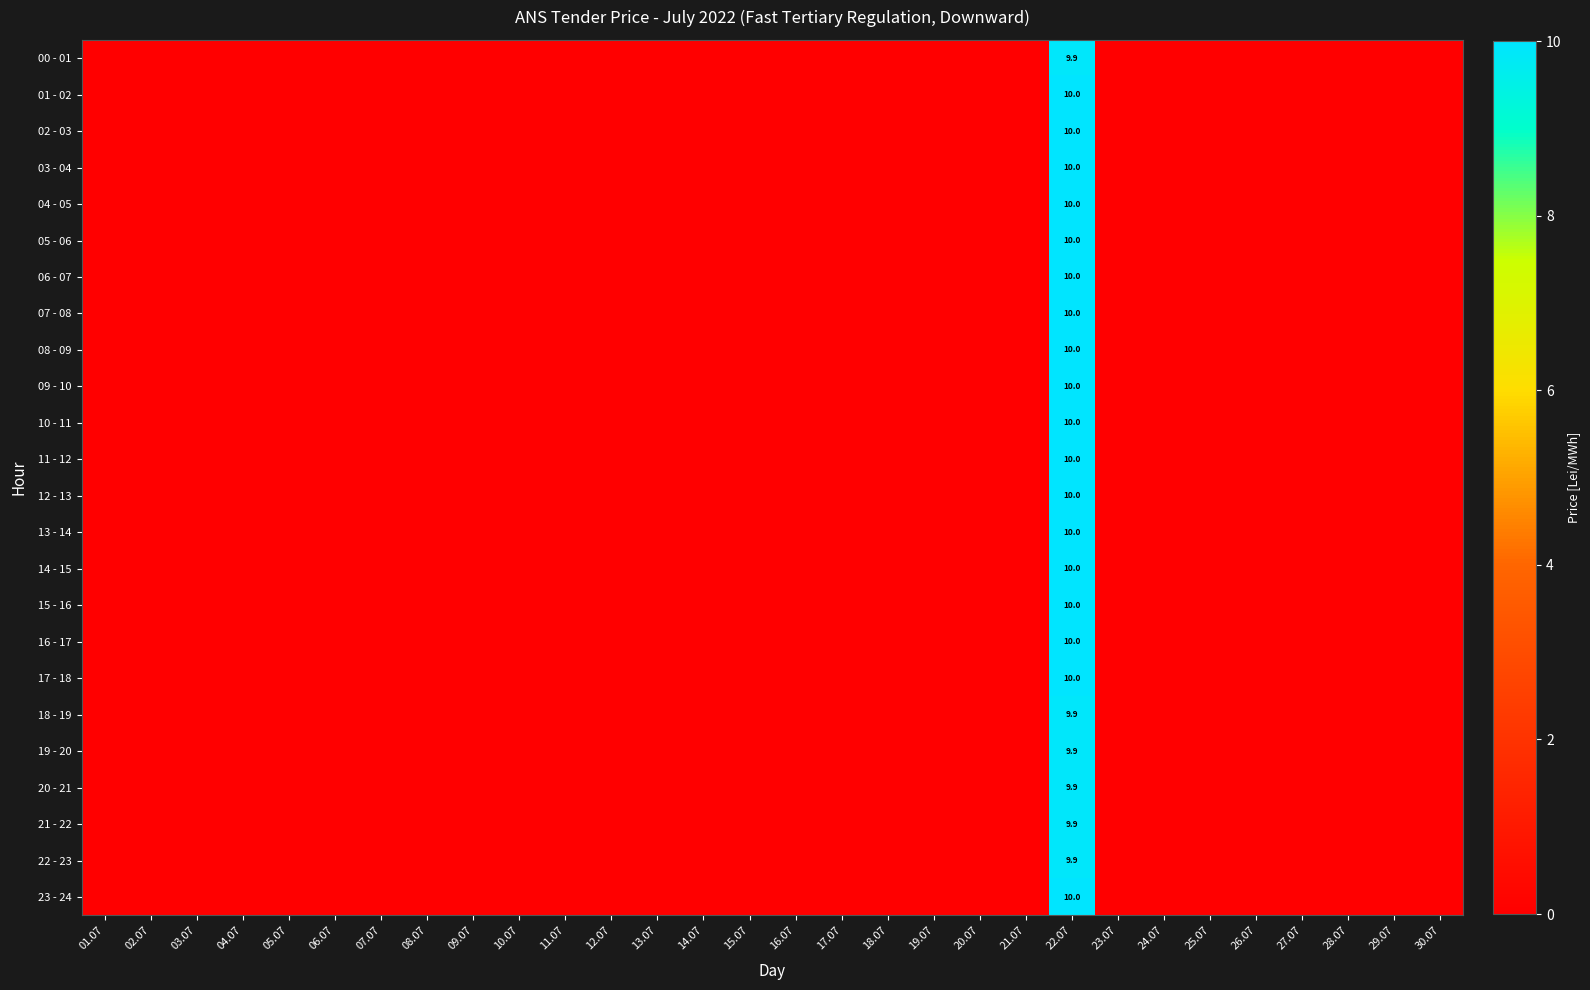

Is it true that 05 - 06 equals 17.0 at 22.07?

False